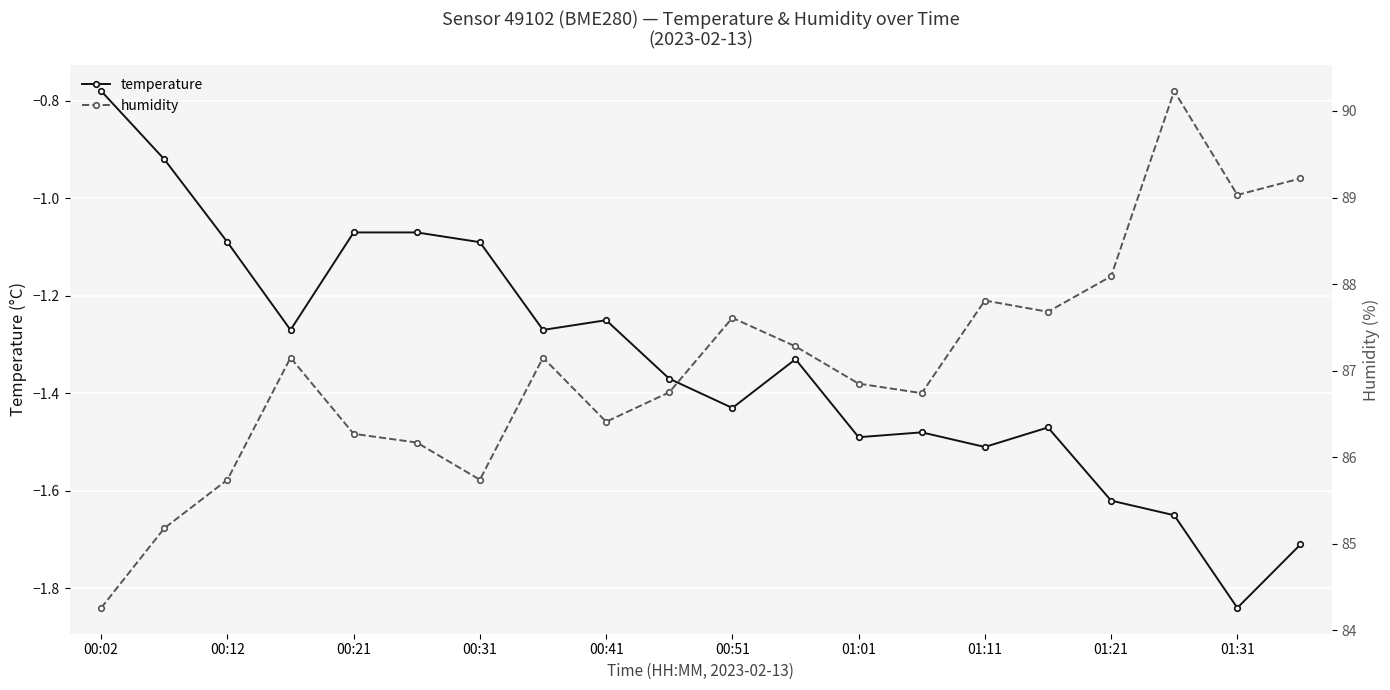

At which label does temperature reach its minimum?

01:31